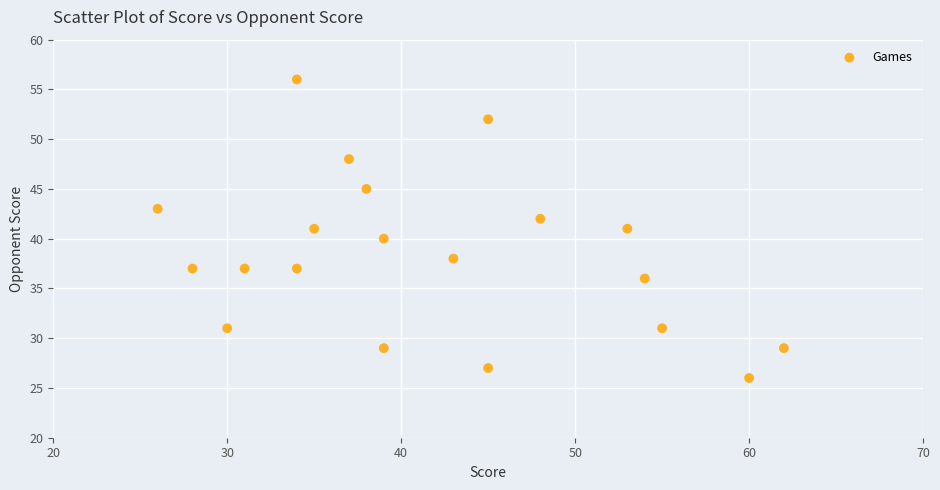

What is the range of Y values (max minus min)?

30